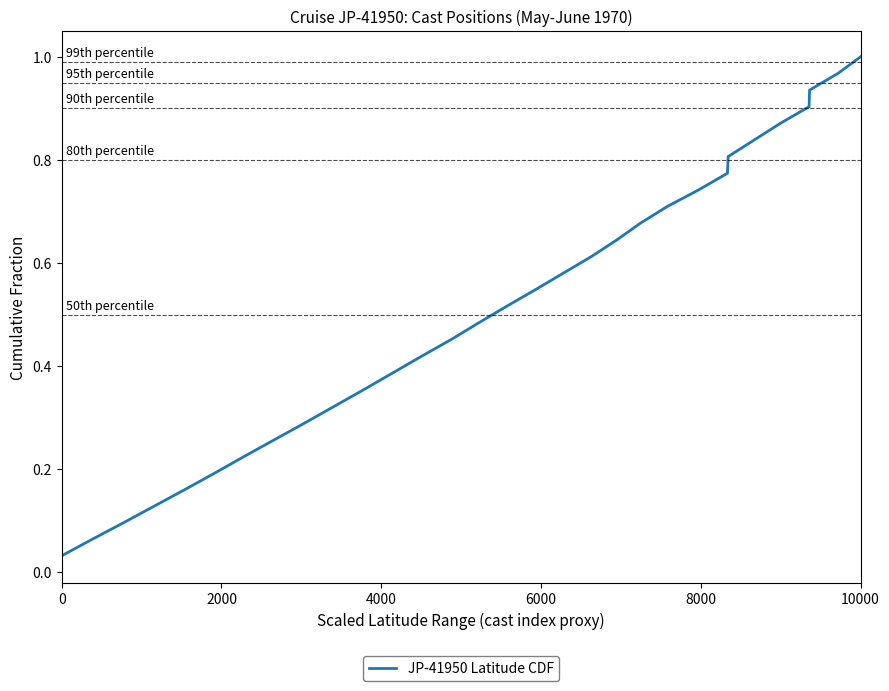

Does the chart have visible grid lines?

No